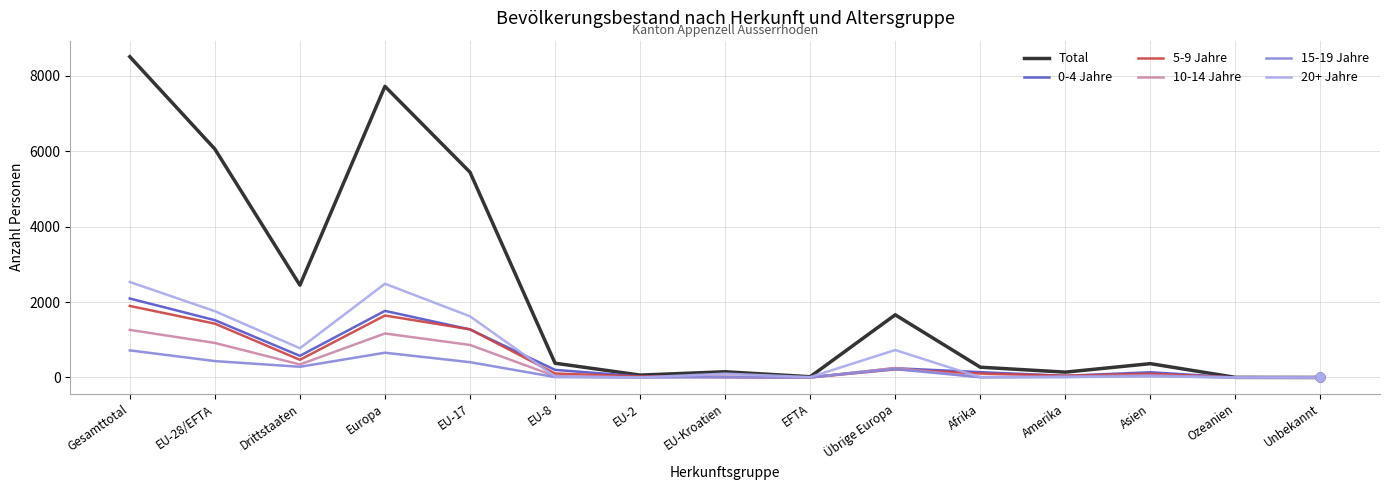

Is the value of 0-4 Jahre at Ozeanien greater than the value of Total at Asien?

No